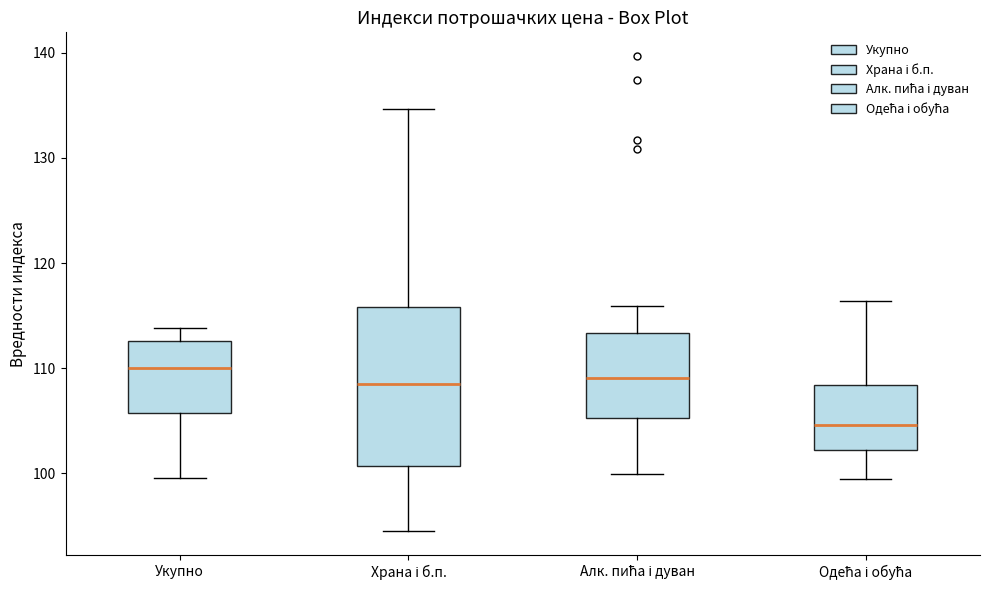

Reading left to right, transcribe this box plot: for each box, give where its median line is, the range the box spans, and where its two whiskers end, as read against the y-axis. The values are not printed on the chart, so give them approximately, as read against the axis.

Укупно: median 110, box 106 to 113, whiskers 100 to 114
Храна і б.п.: median 108, box 101 to 116, whiskers 94 to 135
Алк. пића і дуван: median 109, box 105 to 113, whiskers 100 to 116
Одећа і обућа: median 105, box 102 to 108, whiskers 99 to 116